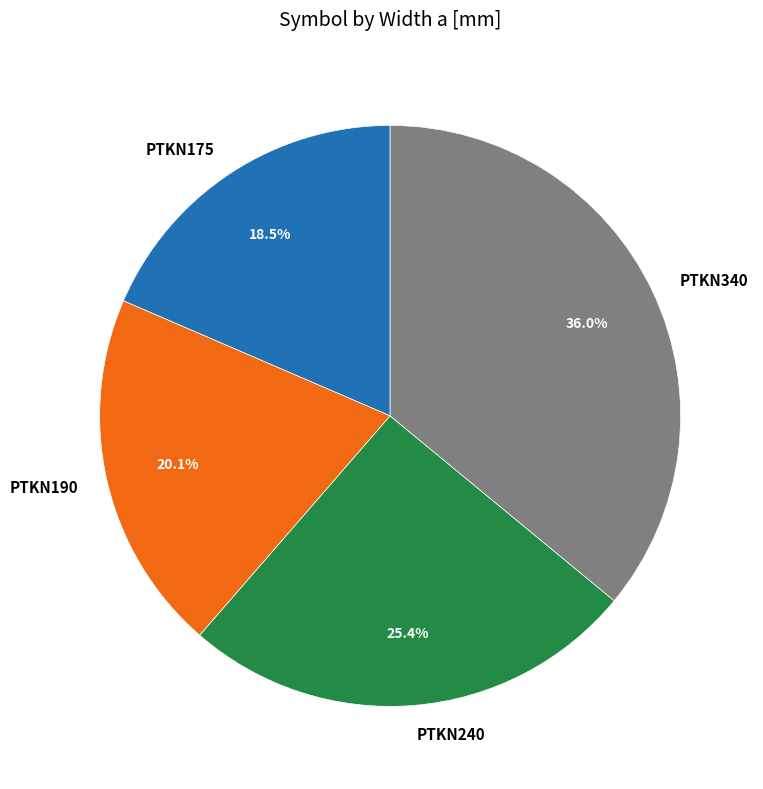

Is it true that PTKN340 is 31% of the pie?

False